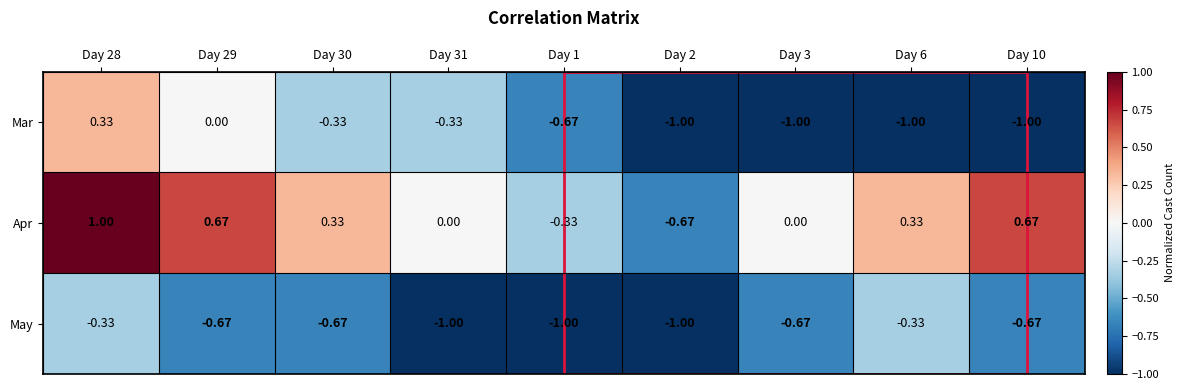

Between Day 2 and Day 3, which series saw the biggest shift?

Apr